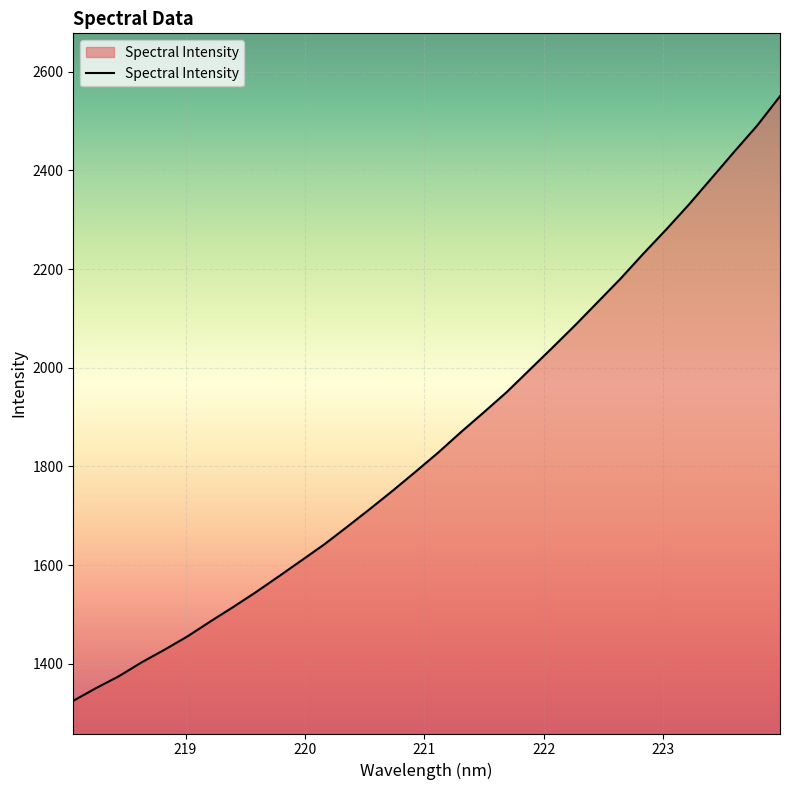

What is the greatest value displayed?

2550.5